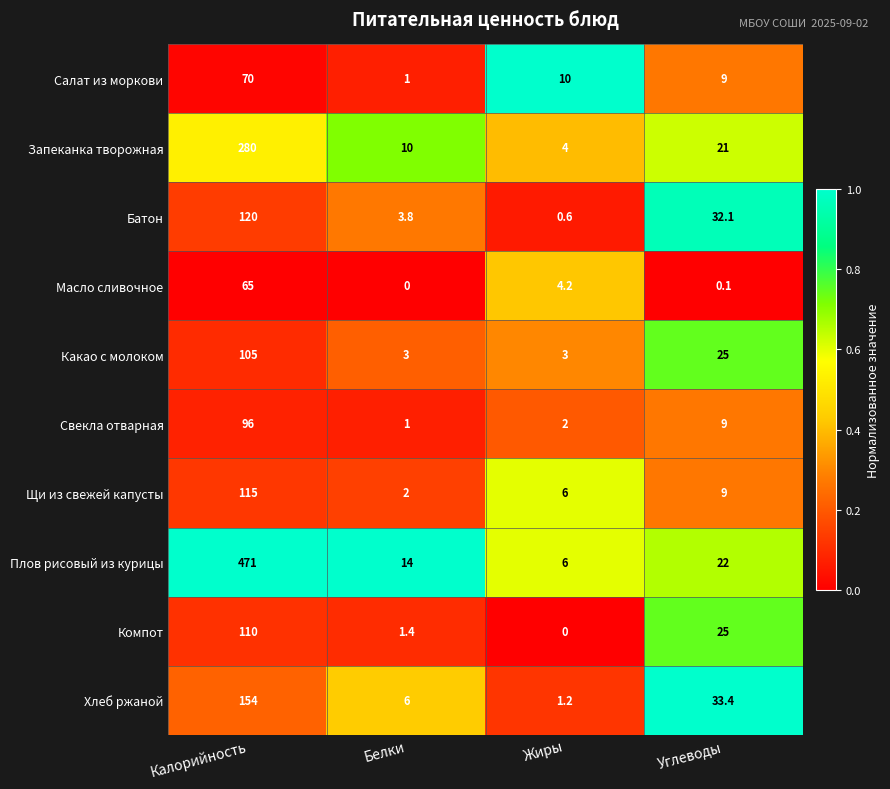

What is the difference between the maximum and minimum values in the Масло сливочное series?

65.0